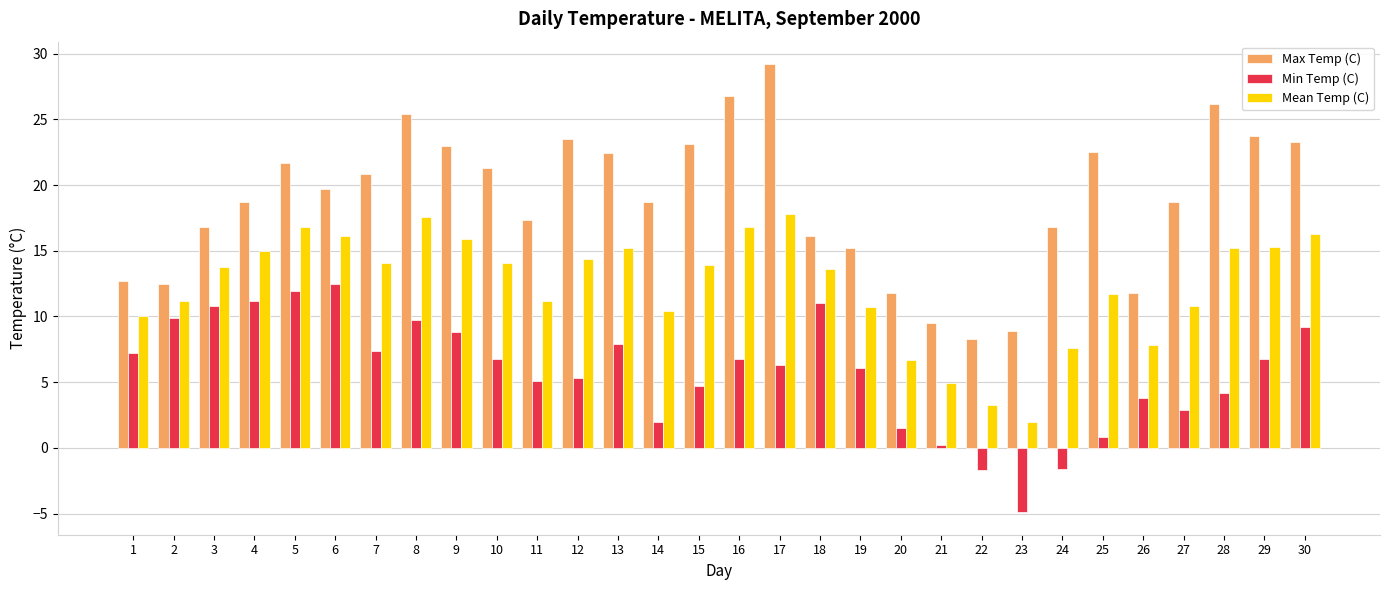

Does the chart contain any negative values?

Yes